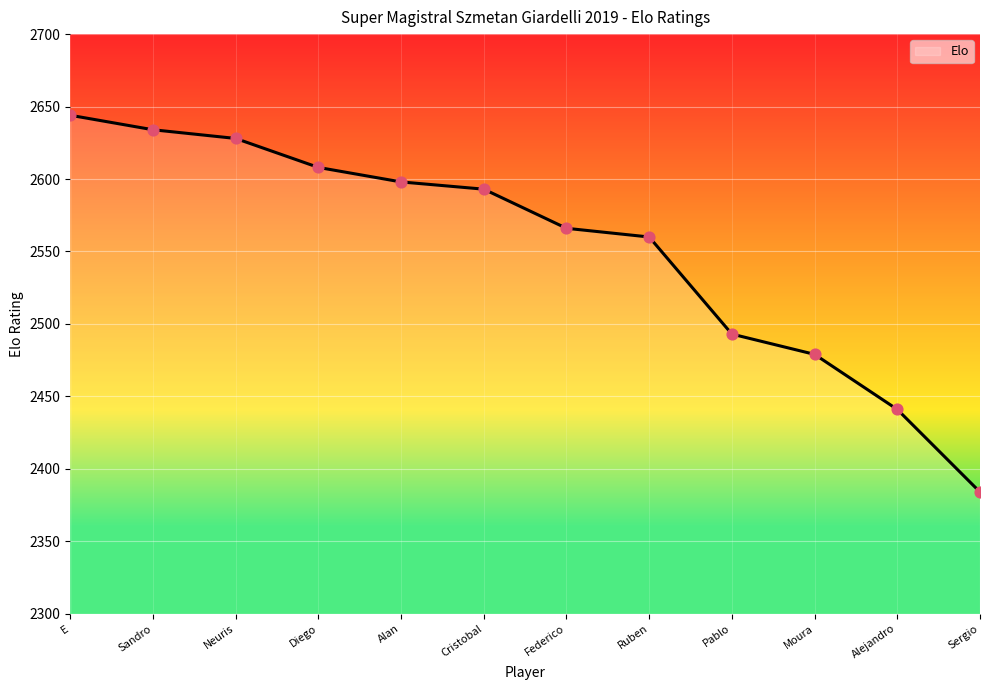

What is the change in value from E to Alejandro?

-203